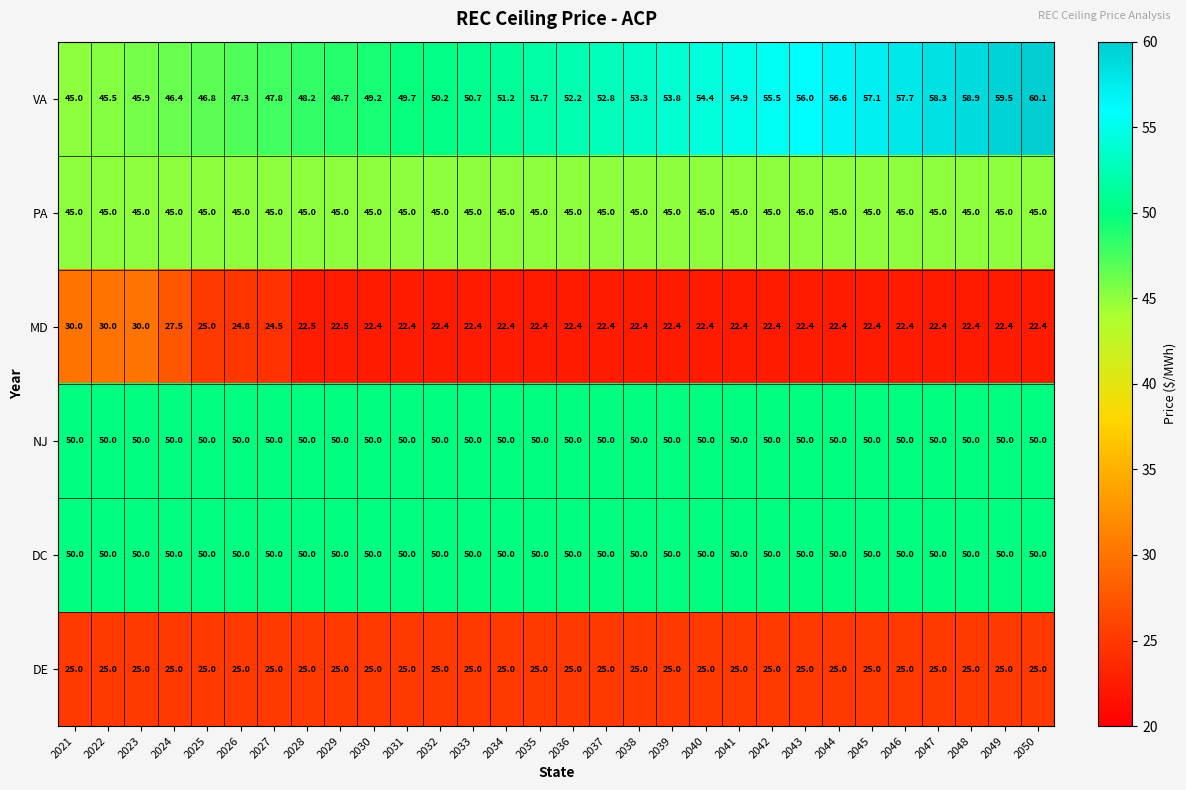

Between 2026 and 2029, which series saw the biggest shift?

MD